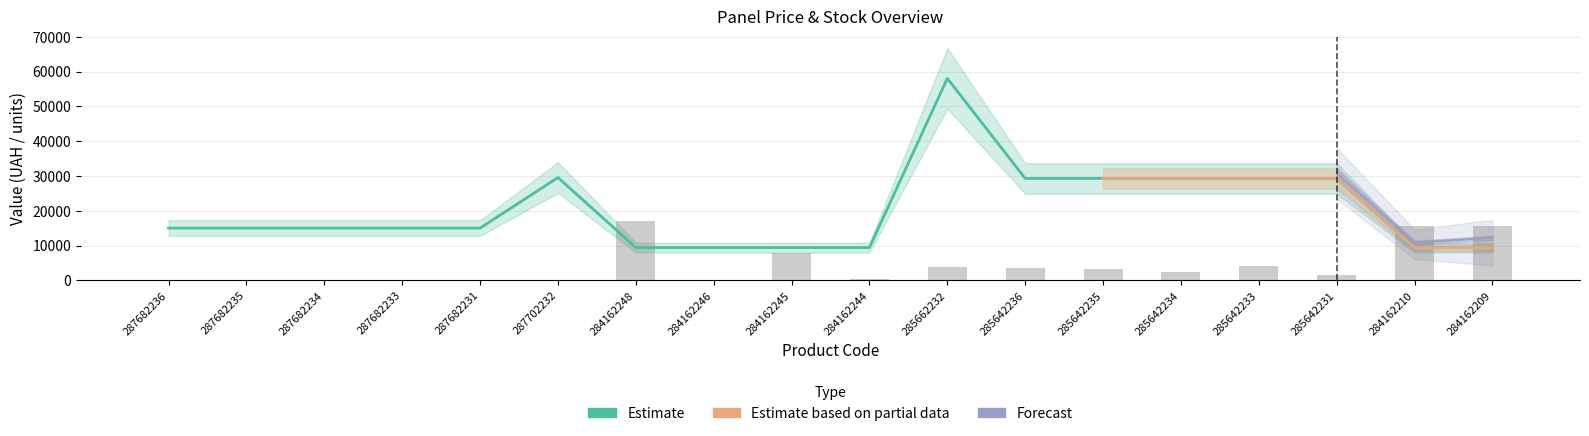

How many groups of bars are there?

18